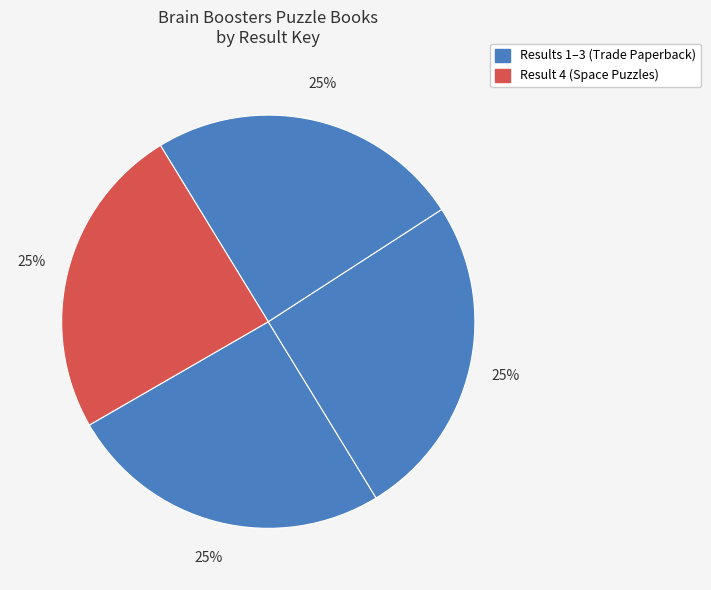

How many segments does this pie chart have?

4